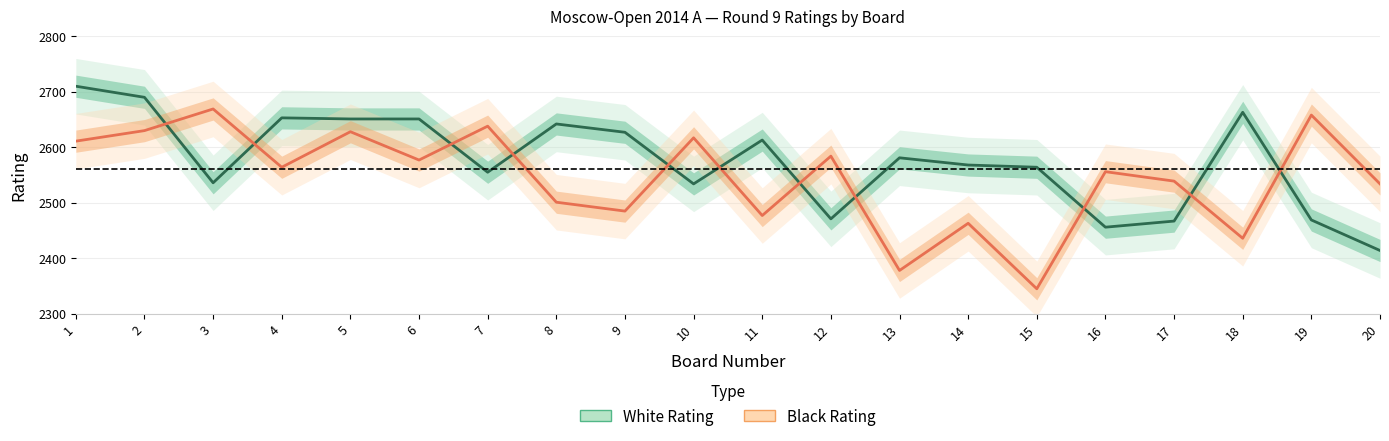

What is the value of the Black Rating point at the 8th from the left?

2501